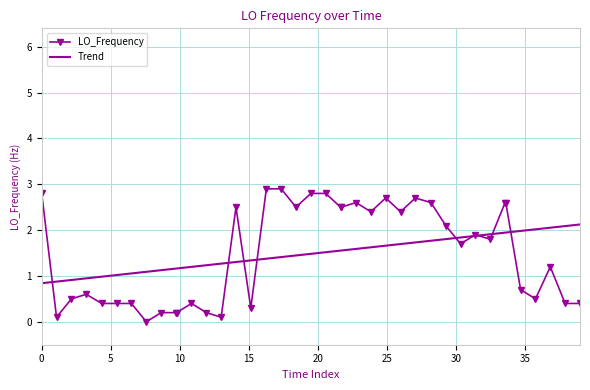

Which series has the largest range (max minus min)?

LO_Frequency